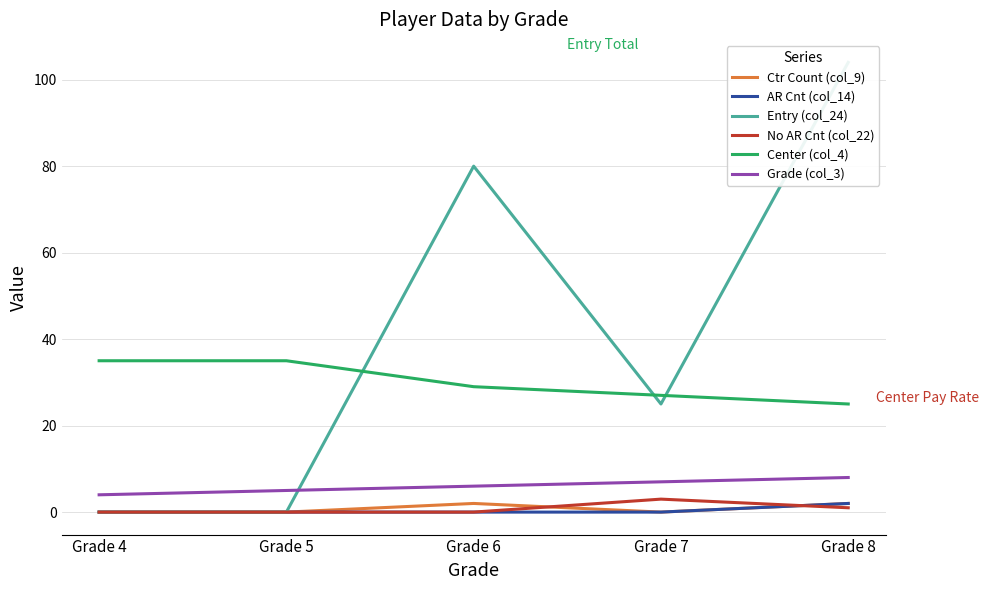

What are all the series names shown in the legend?

Ctr Count (col_9), AR Cnt (col_14), Entry (col_24), No AR Cnt (col_22), Center (col_4), Grade (col_3)